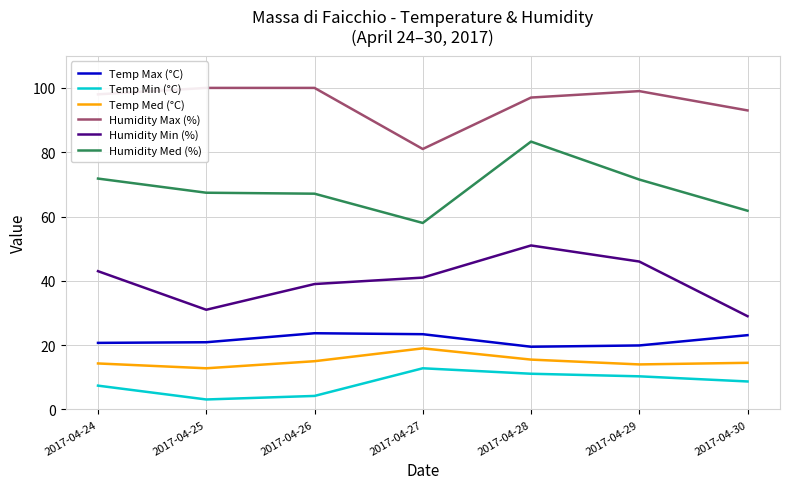

True or false: Temp Max (°C) has a value of 32.5 at 2017-04-30.

False